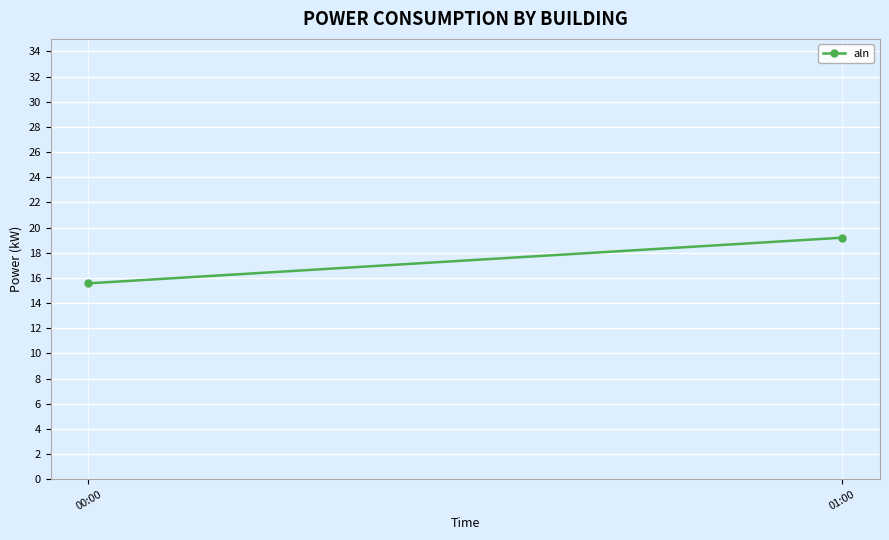

The chart shows a value of 15.6 at 00:00. True or false?

True